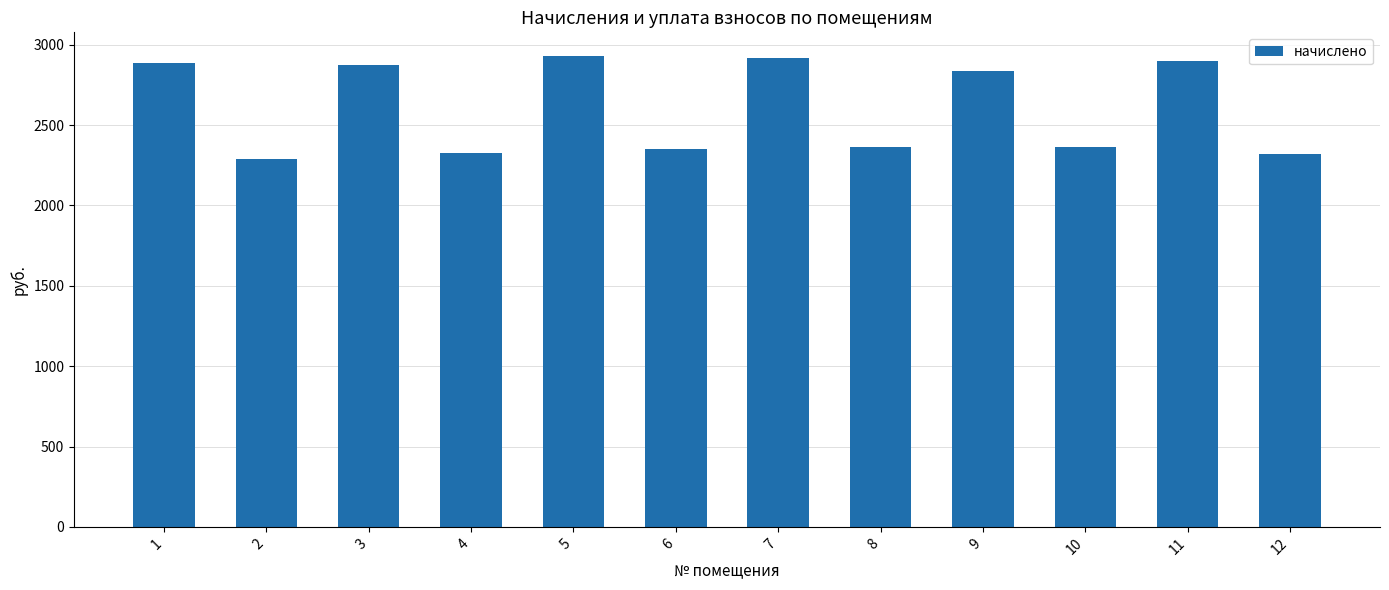

The value at 6 is 2351.5. True or false?

True